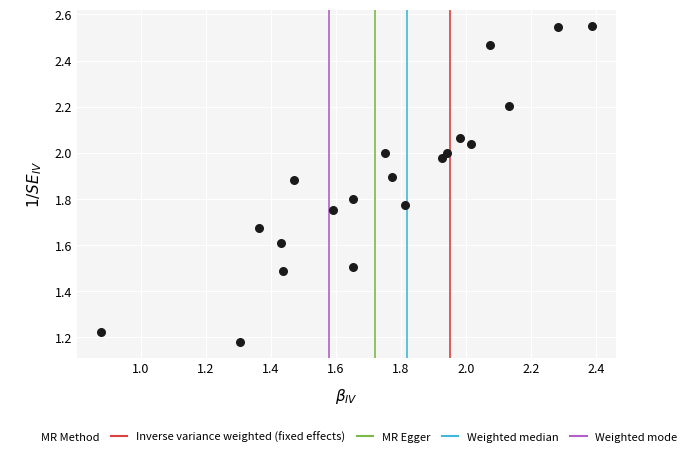

What is the range of Y values (max minus min)?

1.4